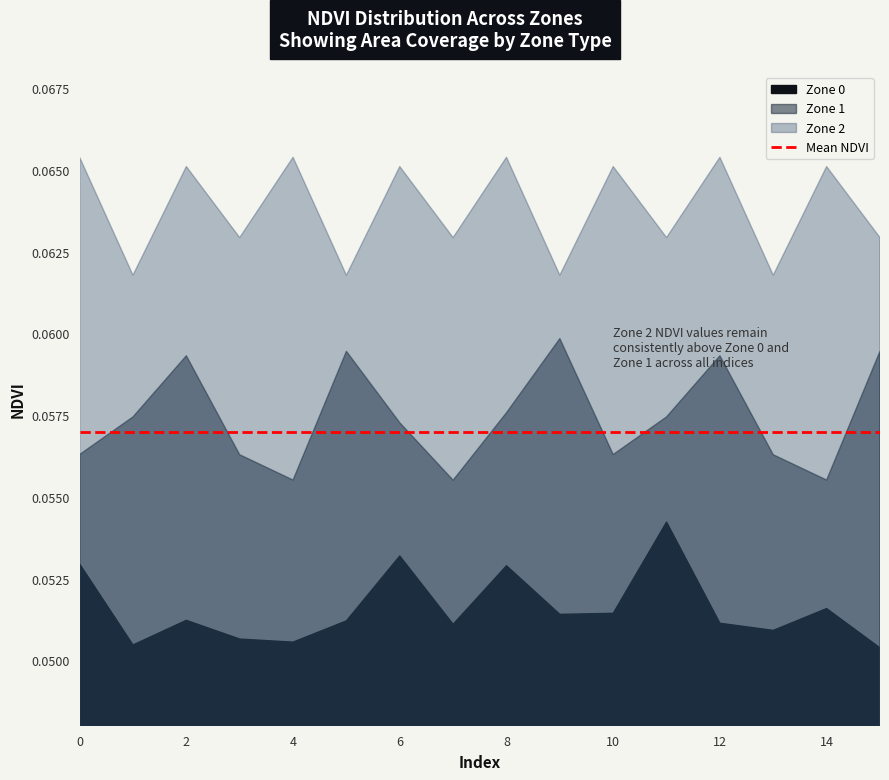

Where is Zone 0 nearest to the value 0?

15